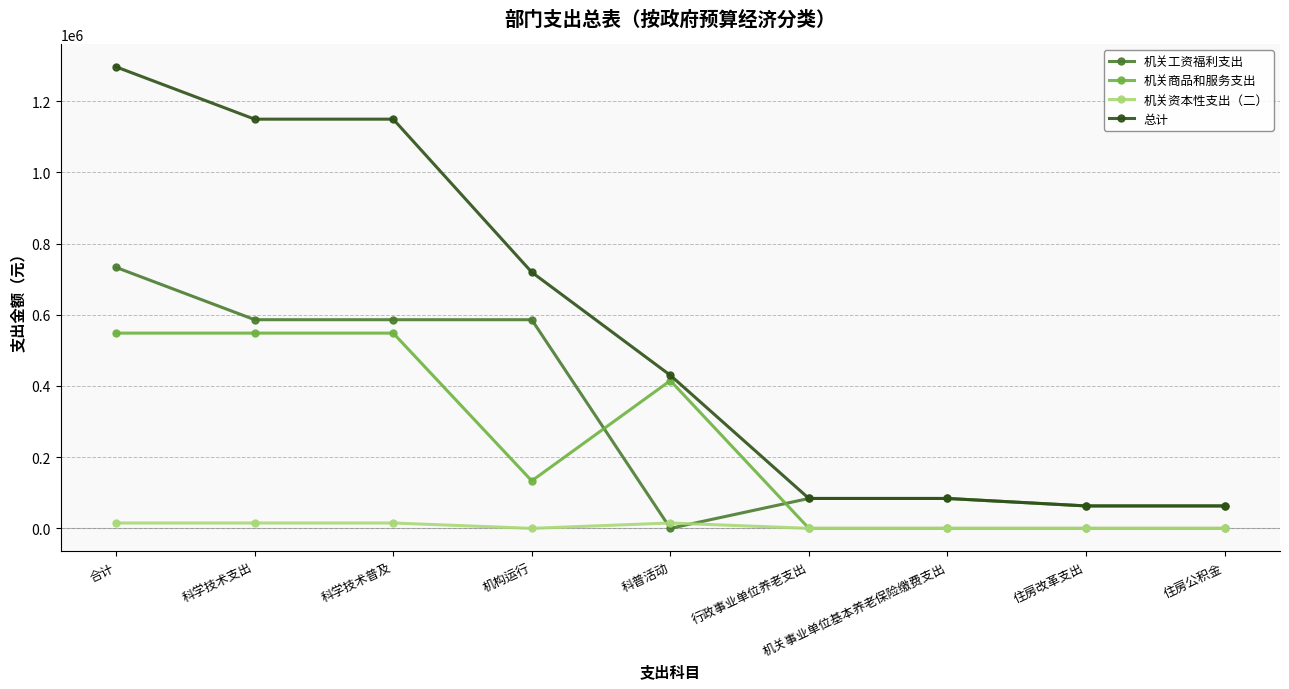

What is the sum of all 机关商品和服务支出 values?

2193600.0